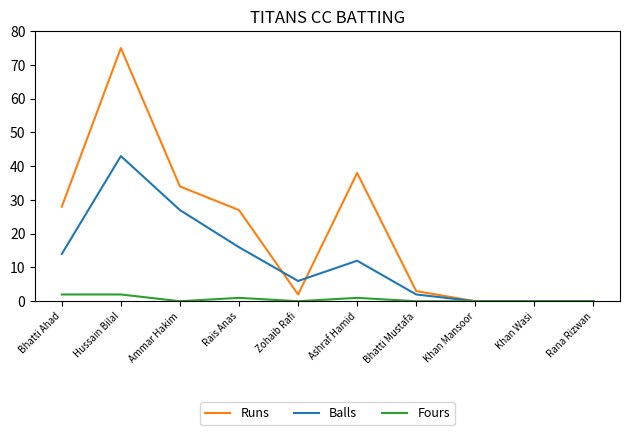

The Fours series shows 1 at Rais Anas. True or false?

True